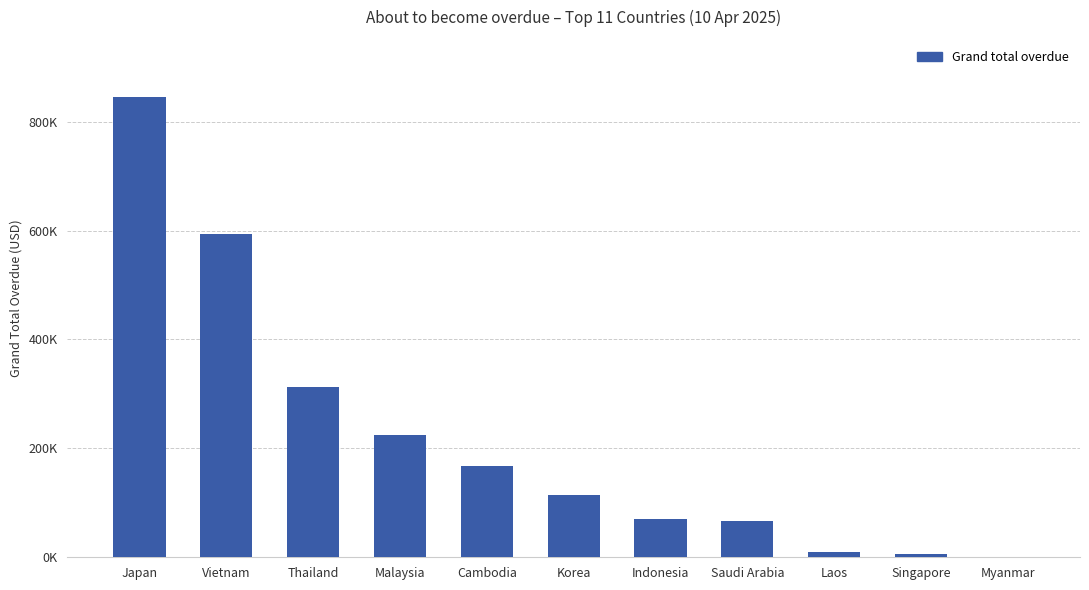

List the labels in order of value, smallest first.

Myanmar, Singapore, Laos, Saudi Arabia, Indonesia, Korea, Cambodia, Malaysia, Thailand, Vietnam, Japan